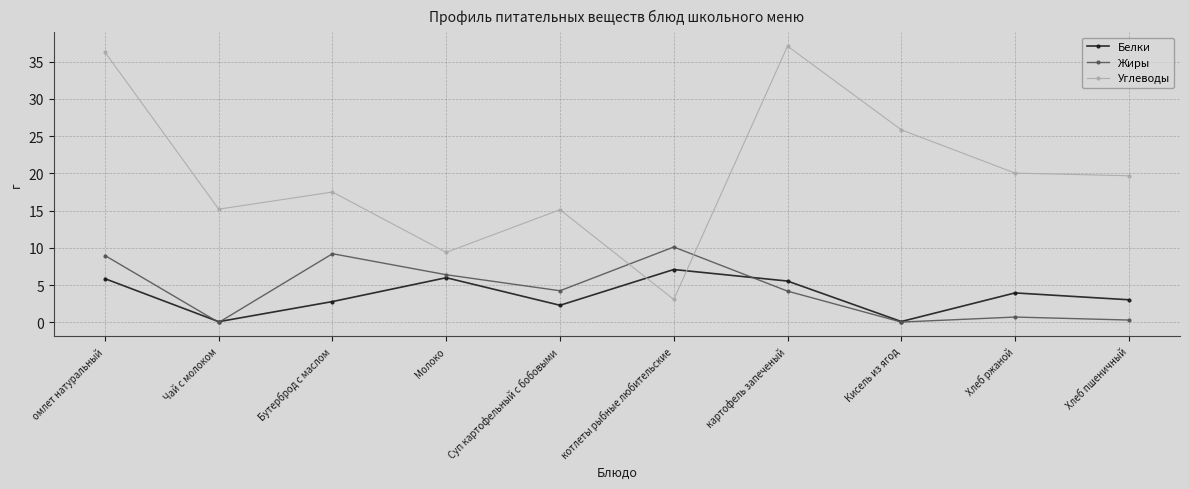

Read the Белки value at Суп картофельный с бобовыми.

2.3